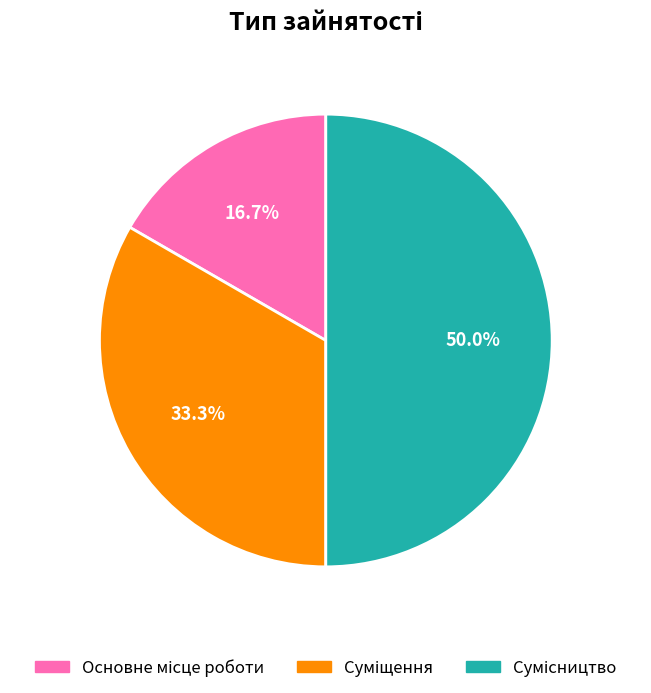

How many slices are in this pie chart?

3